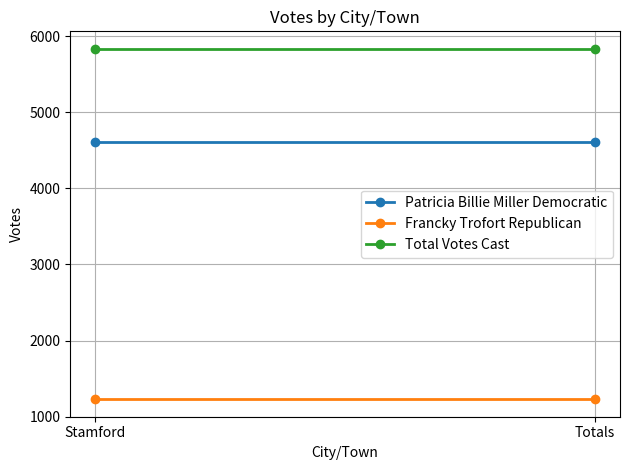

Which has a higher value, Totals or Stamford?

Totals